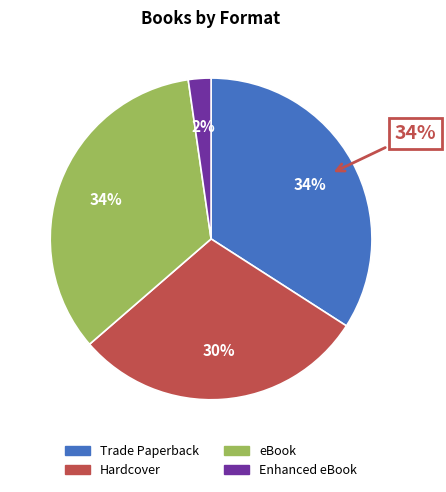

Is it true that eBook is 20% of the pie?

False